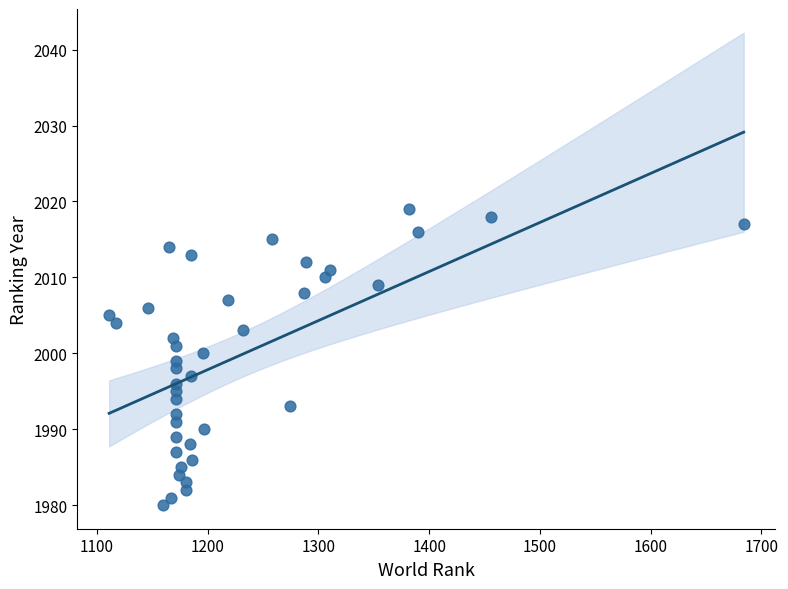

What is the range of X values (max minus min)?

573